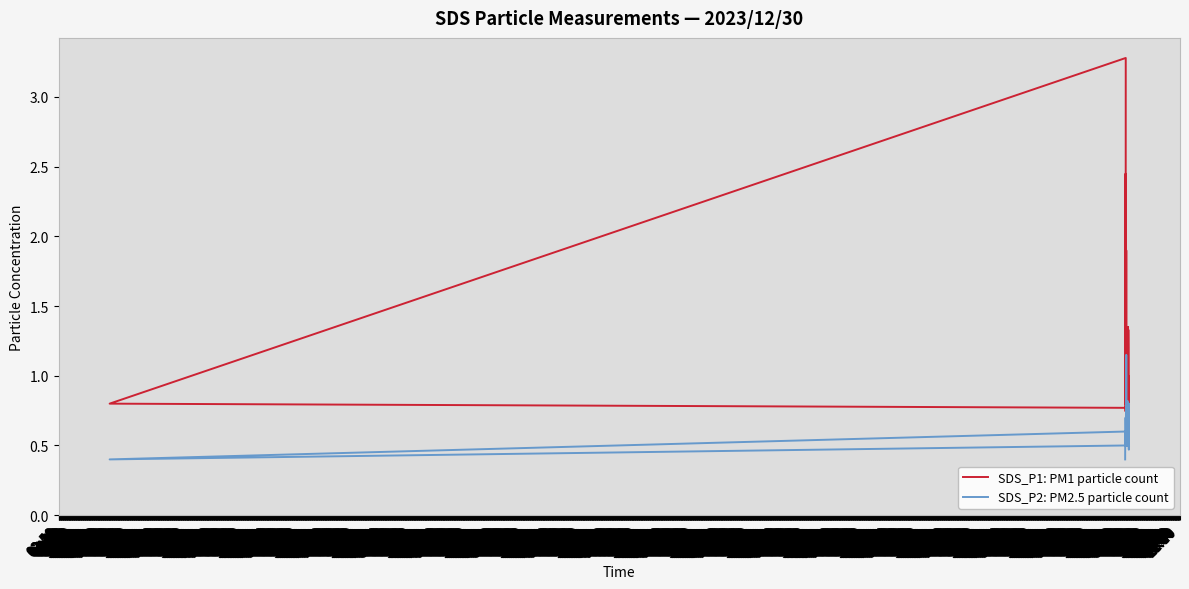

Which series has the largest total across all categories?

SDS_P1: PM1 particle count